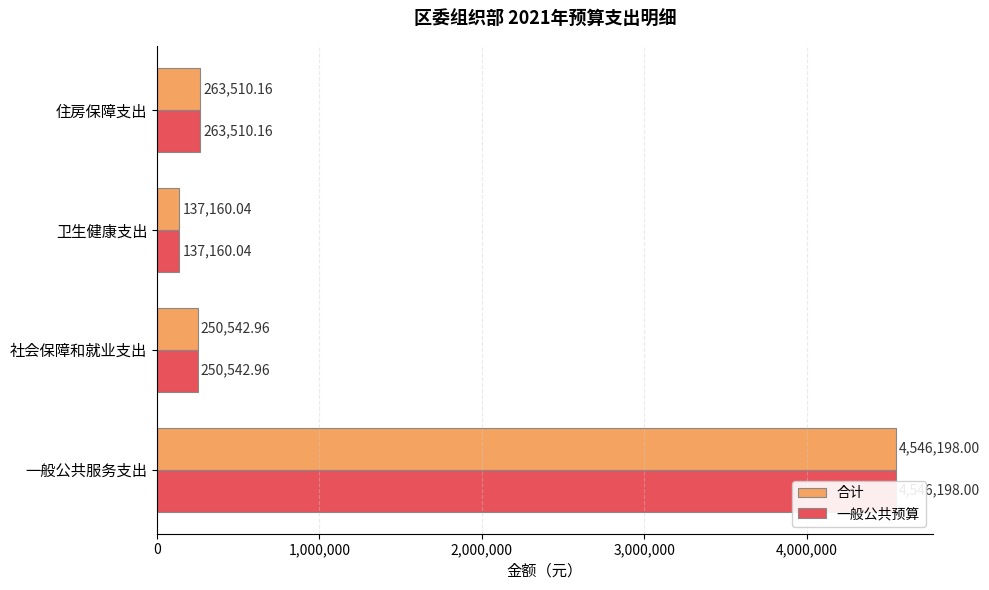

Which series has the largest total across all categories?

合计